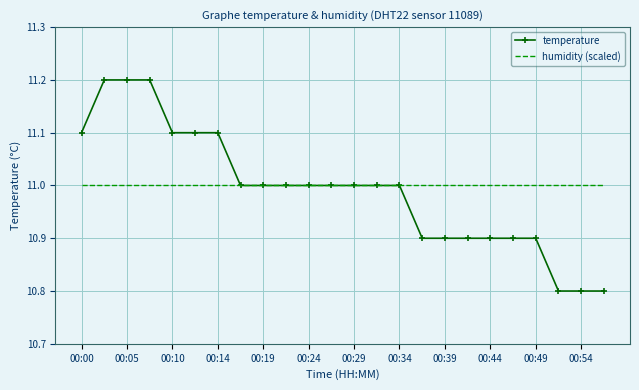

Which series has the largest range (max minus min)?

temperature